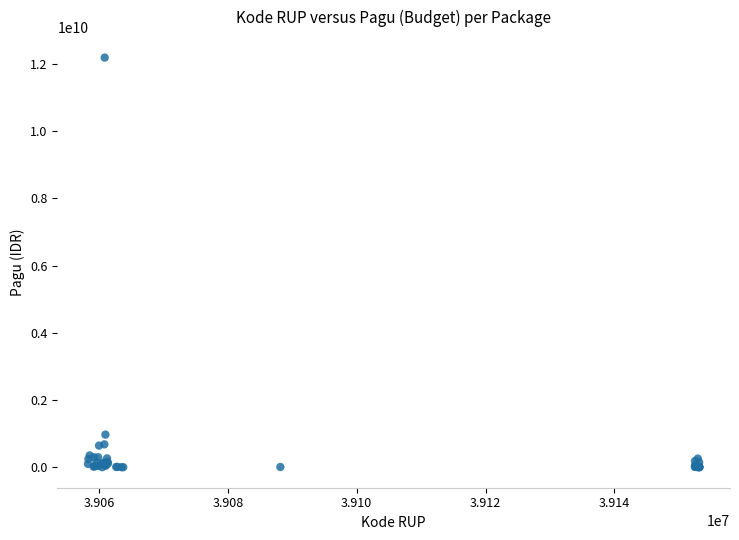

What Y value in the scatter plot is closest to 6092566000?

971640000